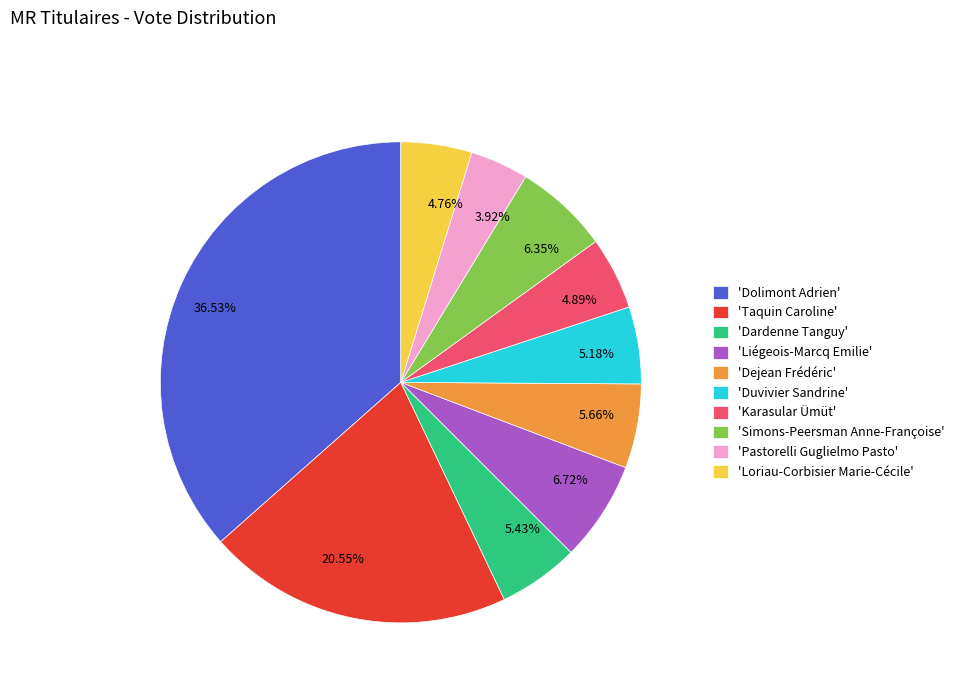

Which has a higher value, 5.43% or 6.72%?

6.72%